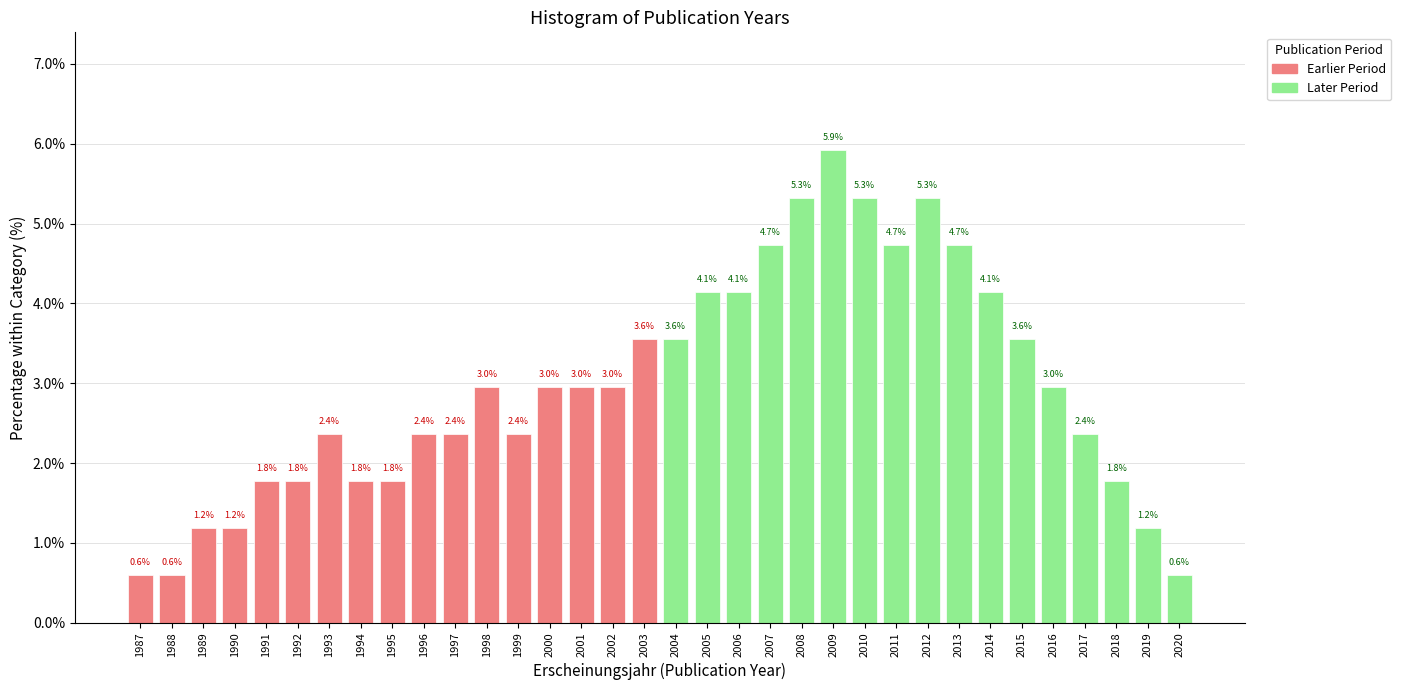

Reading left to right, what are all the values shown in this chart?

1987=0.6	1988=0.6	1989=1.2	1990=1.2	1991=1.8	1992=1.8	1993=2.4	1994=1.8	1995=1.8	1996=2.4	1997=2.4	1998=3.0	1999=2.4	2000=3.0	2001=3.0	2002=3.0	2003=3.6	2004=3.6	2005=4.1	2006=4.1	2007=4.7	2008=5.3	2009=5.9	2010=5.3	2011=4.7	2012=5.3	2013=4.7	2014=4.1	2015=3.6	2016=3.0	2017=2.4	2018=1.8	2019=1.2	2020=0.6